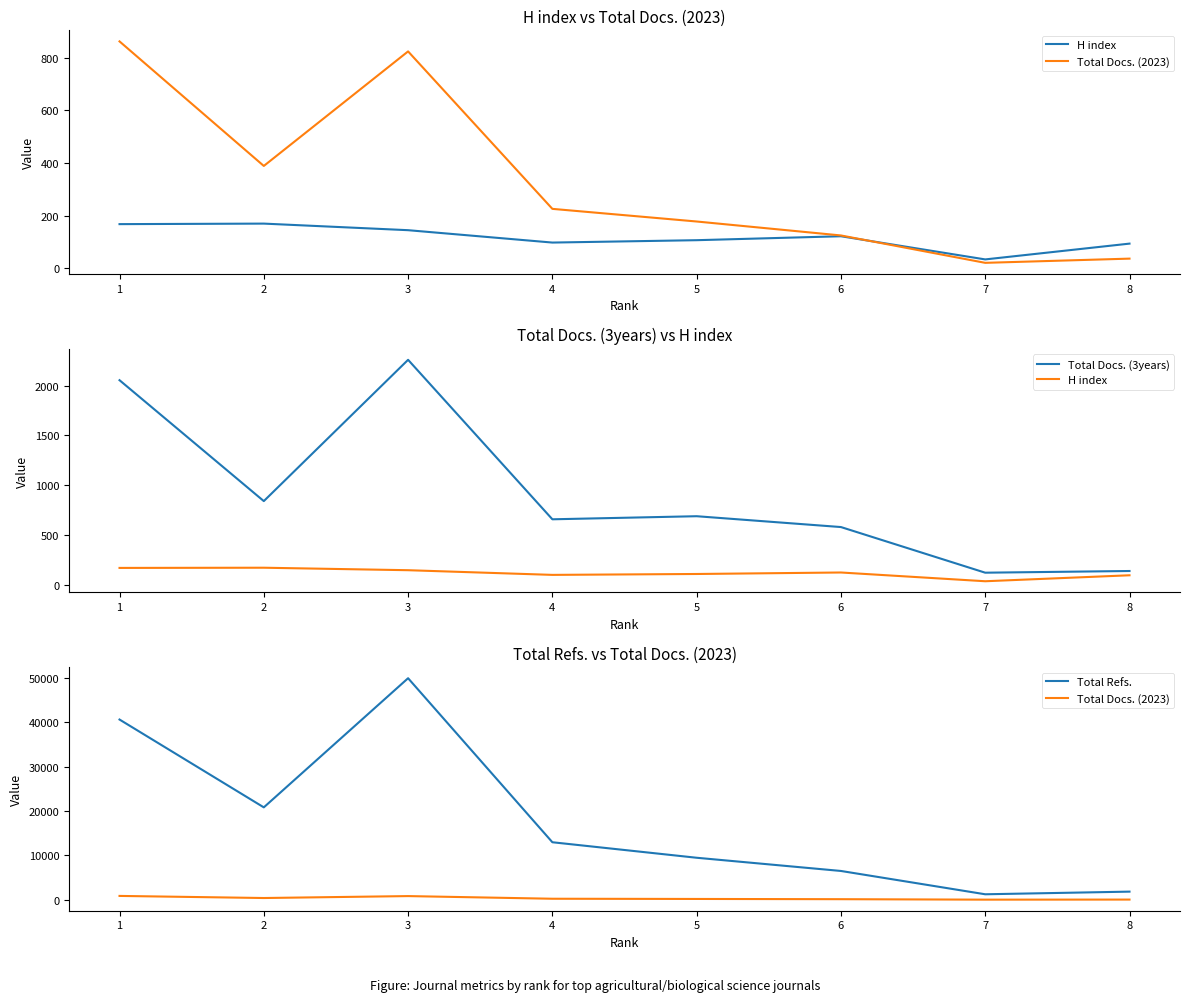

The value of Total Docs. (2023) at 6 is 166. True or false?

False